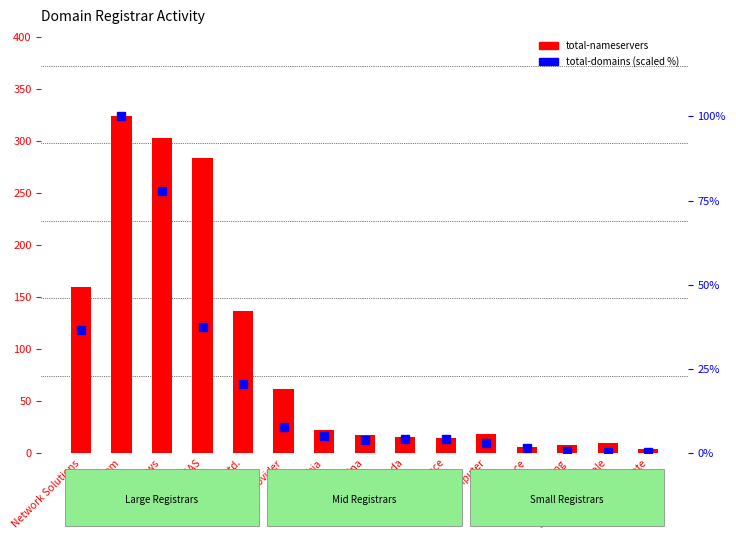

What is the difference between the total-domains (scaled %) values at Tucows and Synergy Wholesale?

77.4